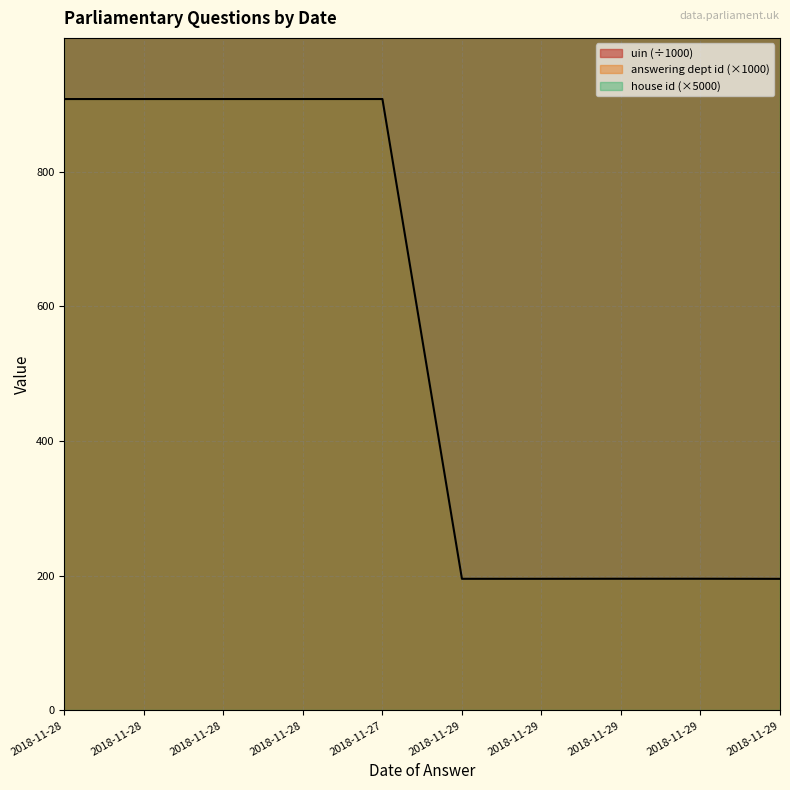

What is the sum of all uin values?

5517.0